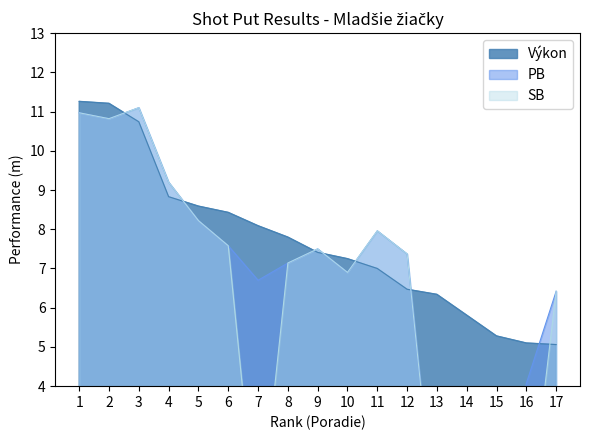

The value of Výkon at 14 is 5.8. True or false?

True